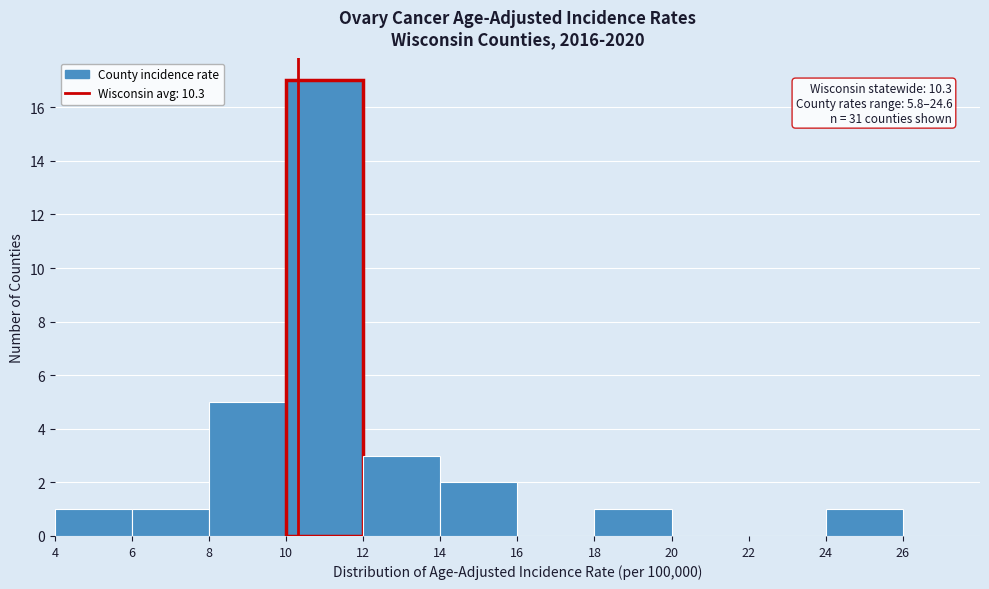

Over which range of the x-axis is the bar tallest?

10 to 12